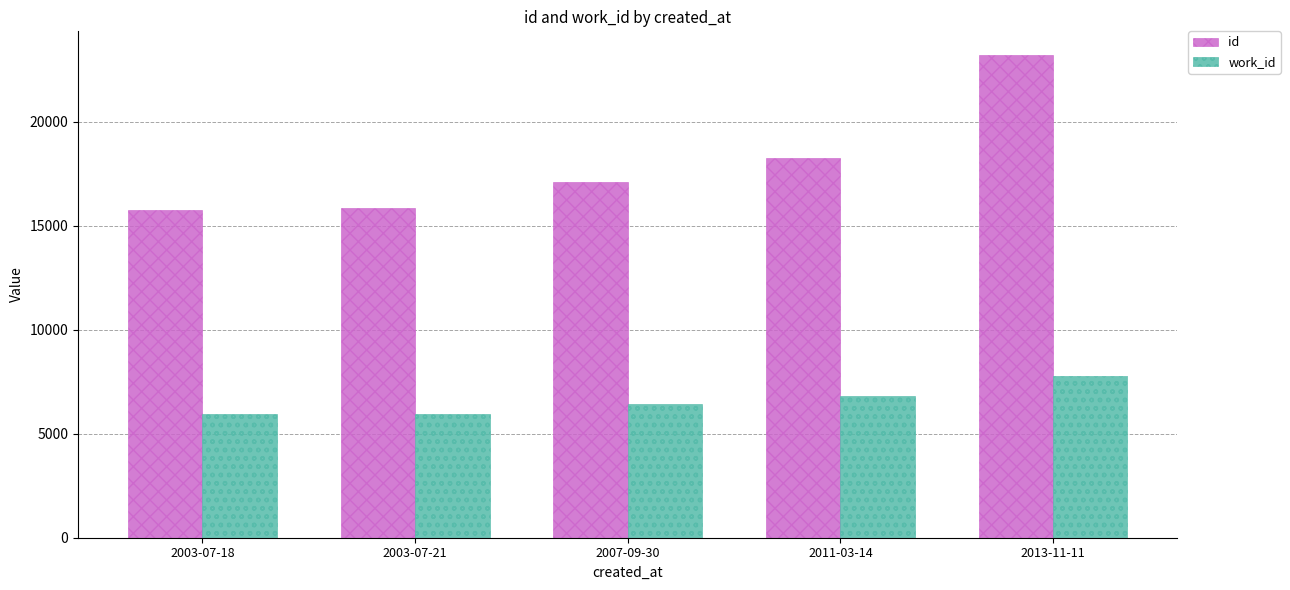

What is the difference between the highest and lowest values at 2003-07-18?

9810